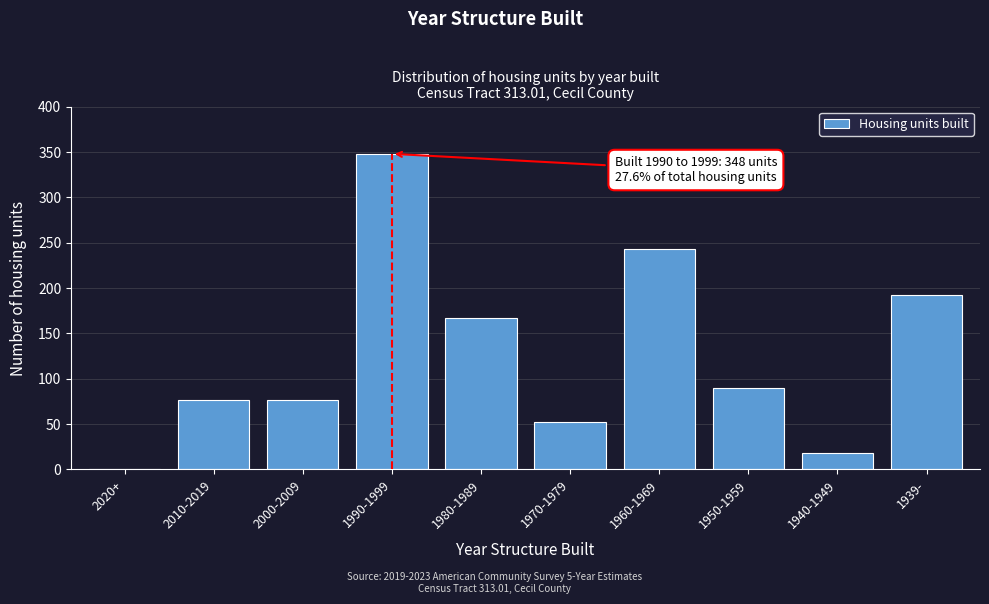

Reading right to left, what are all the values shown in this chart?

1939-=192	1940-1949=18	1950-1959=90	1960-1969=243	1970-1979=52	1980-1989=167	1990-1999=348	2000-2009=76	2010-2019=76	2020+=0